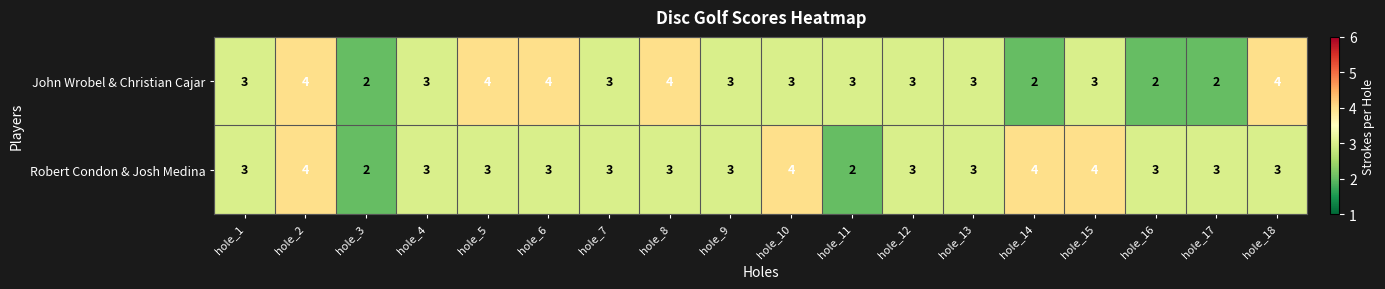

Is it true that Robert Condon & Josh Medina equals 4 at hole_10?

True